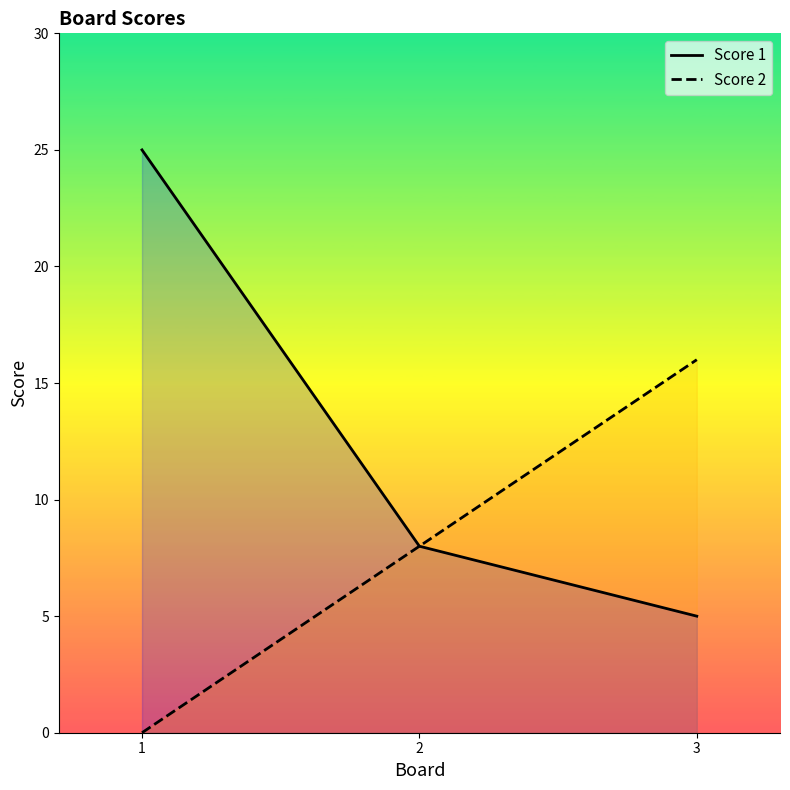

At how many categories does at least one series exceed 10?

2